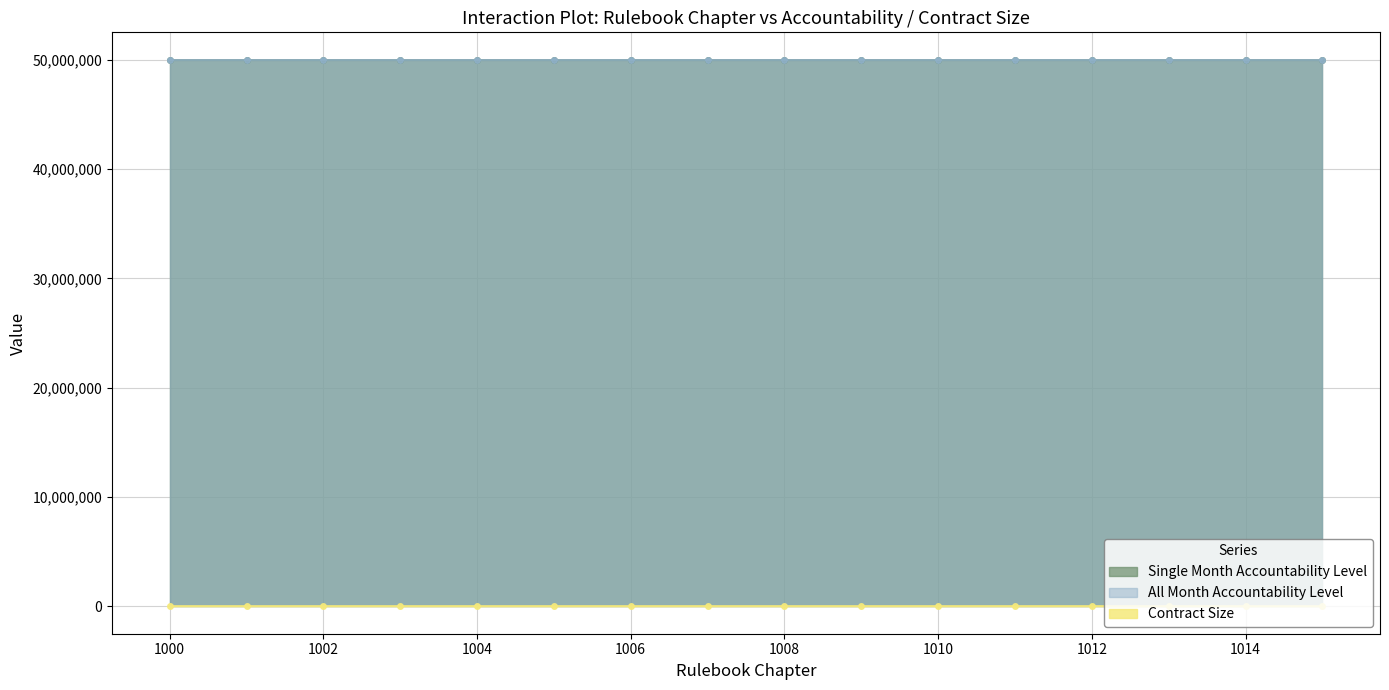

How many lines are shown in the chart?

3